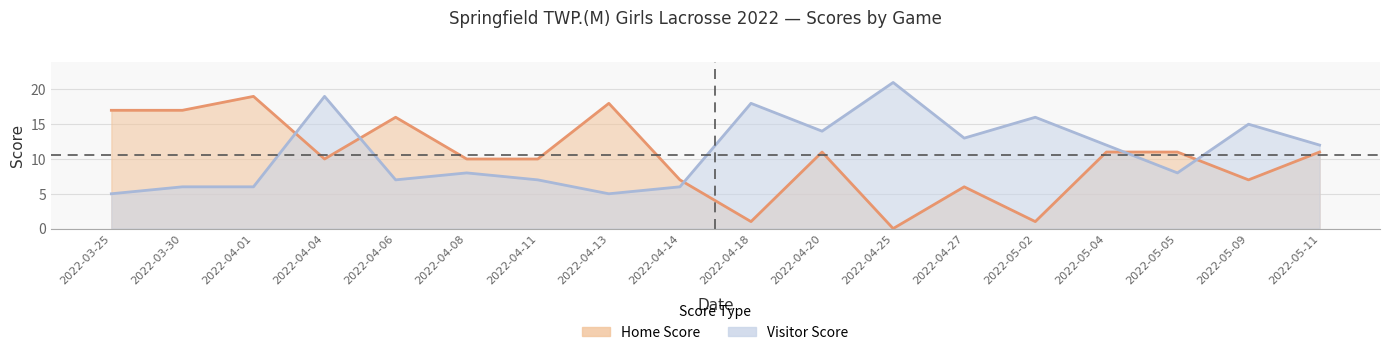

What is the maximum value shown in the chart?

21